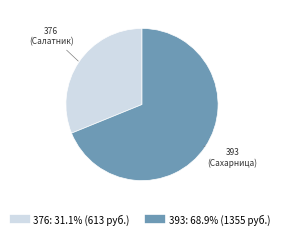

Which category accounts for the majority?

393